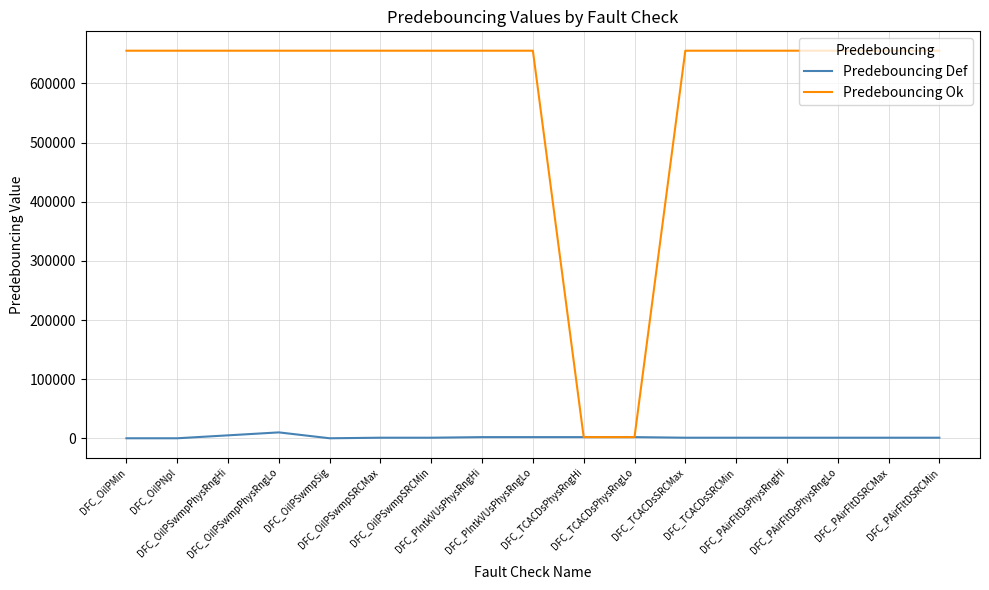

What is the average value of the Predebouncing Def series?

1832